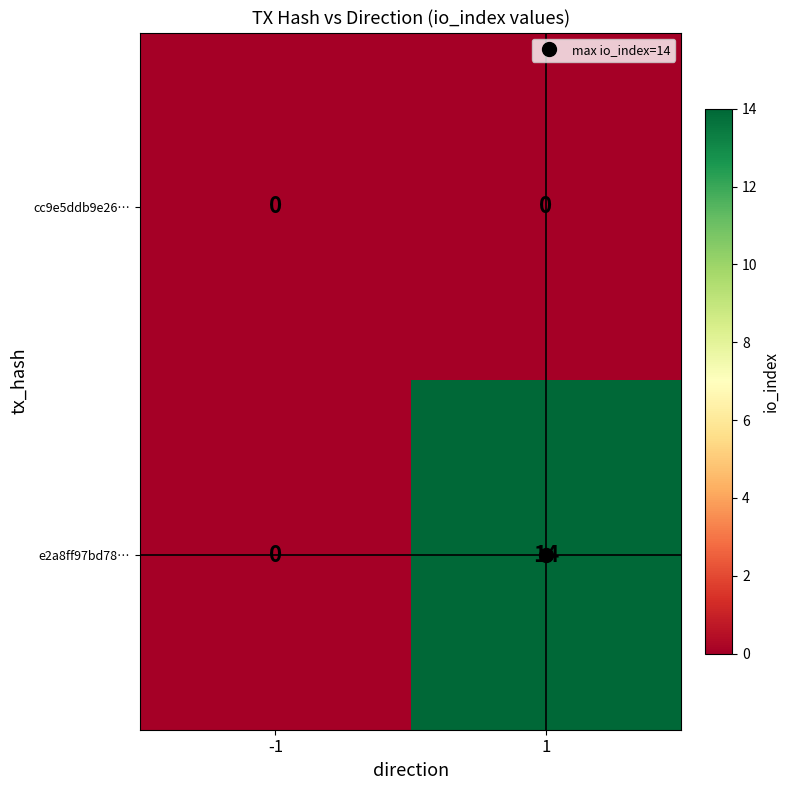

Is the value of e2a8ff97bd78… at 1 greater than the value of cc9e5ddb9e26… at 1?

Yes